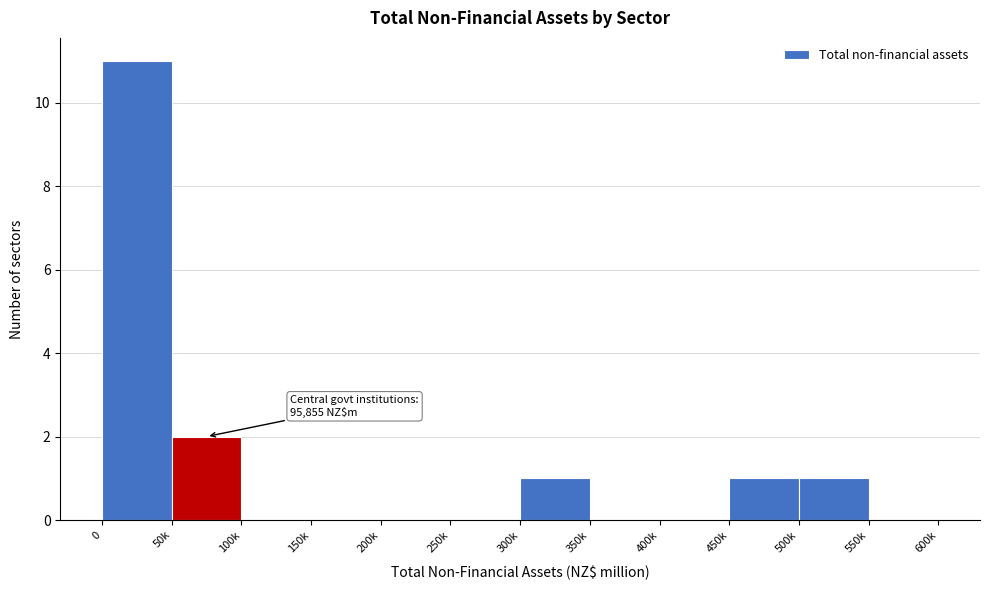

Reading left to right, list all the values displayed in this chart.

0=11	50k=2	100k=0	150k=0	200k=0	250k=0	300k=1	350k=0	400k=0	450k=1	500k=1	550k=0